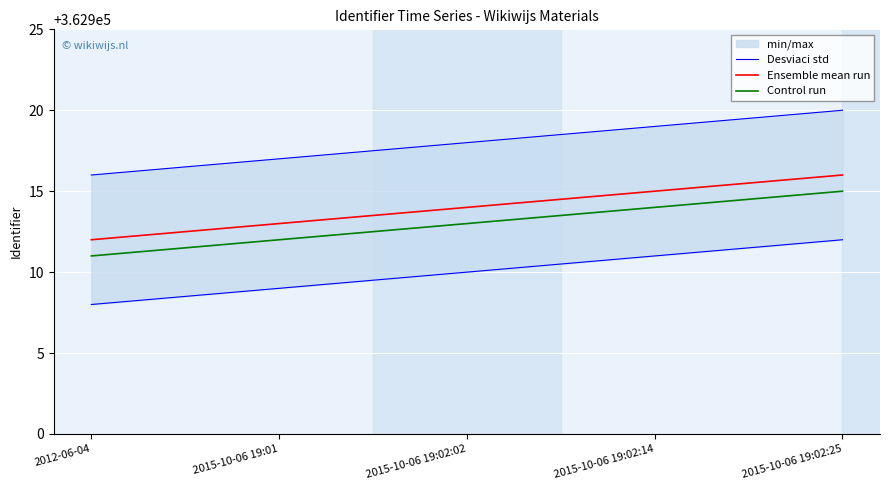

How many Desviaci std values are between 362909 and 362911?

3